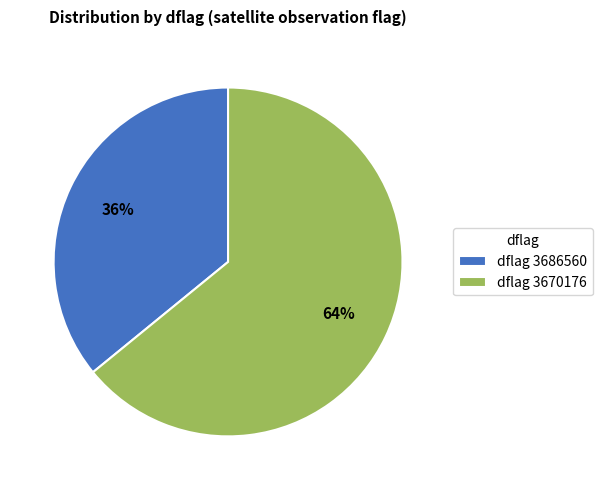

How many segments does this pie chart have?

2